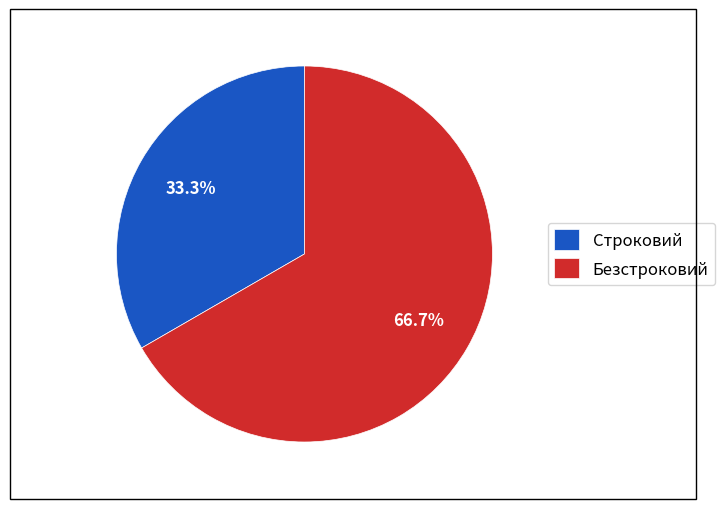

Is it true that Безстроковий is 67% of the pie?

True